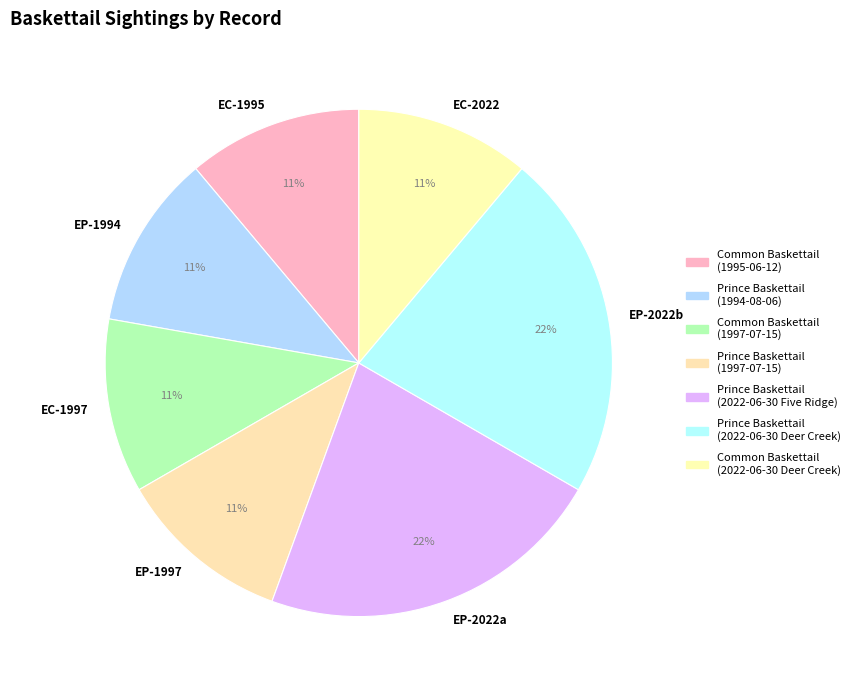

Do EC-1995 and EP-2022b together represent more than half of the pie?

No